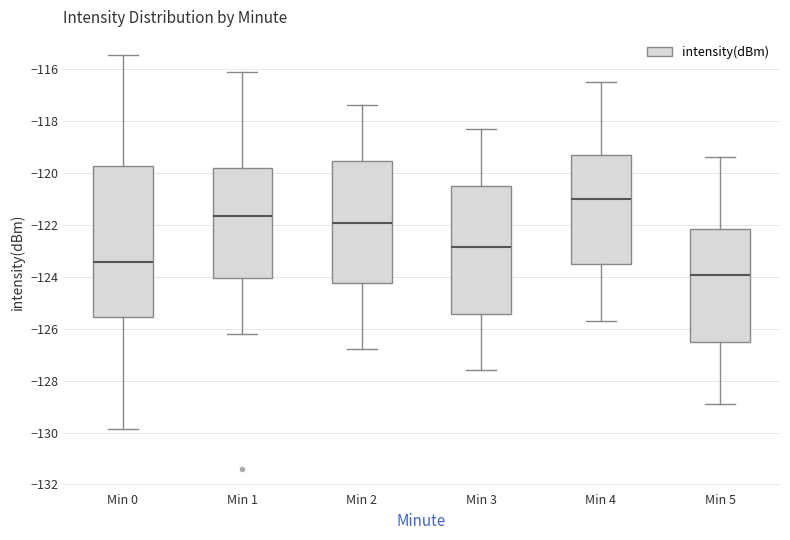

Which box's median line is the highest?

Min 4